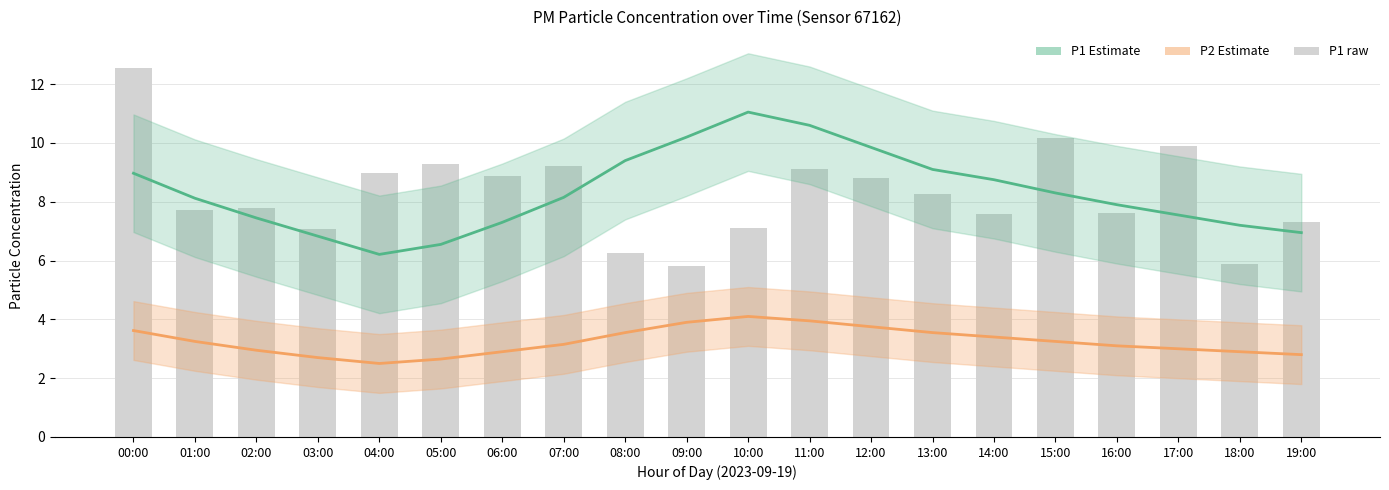

List the labels in order of P1 raw value, smallest first.

09:00, 18:00, 08:00, 03:00, 10:00, 19:00, 14:00, 16:00, 01:00, 02:00, 13:00, 12:00, 06:00, 04:00, 11:00, 07:00, 05:00, 17:00, 15:00, 00:00